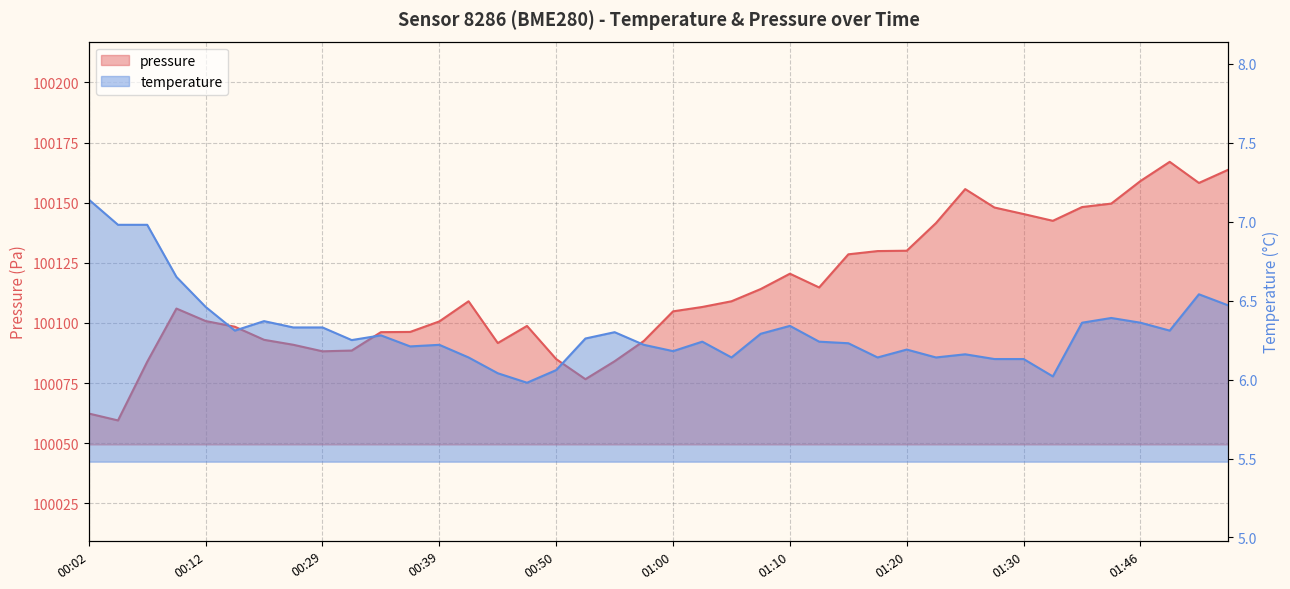

Is the value of pressure at 01:25 greater than the value of temperature at 01:08?

Yes